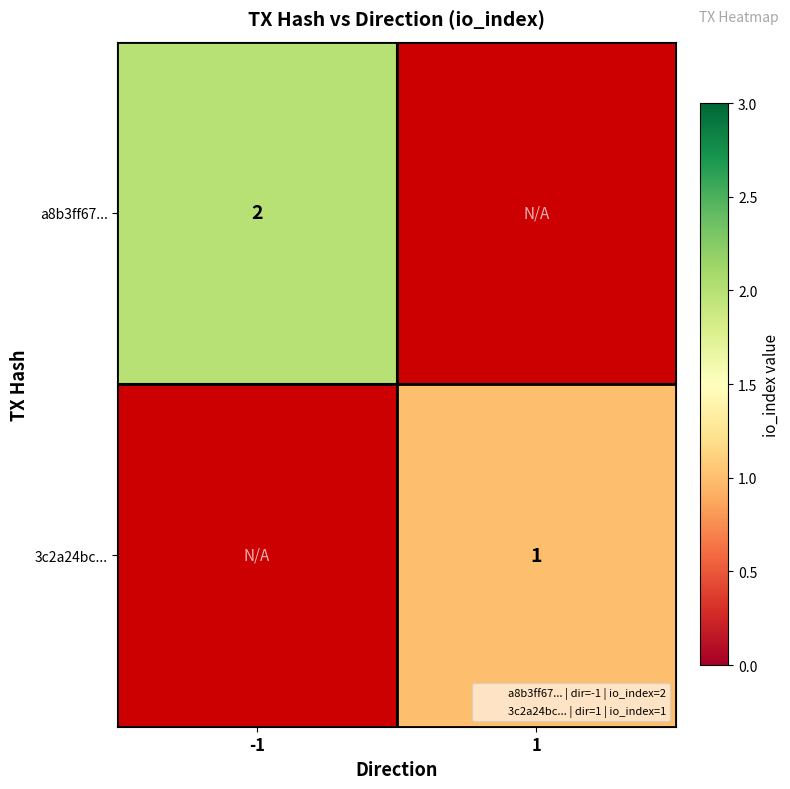

How many categories are shown in the chart?

2